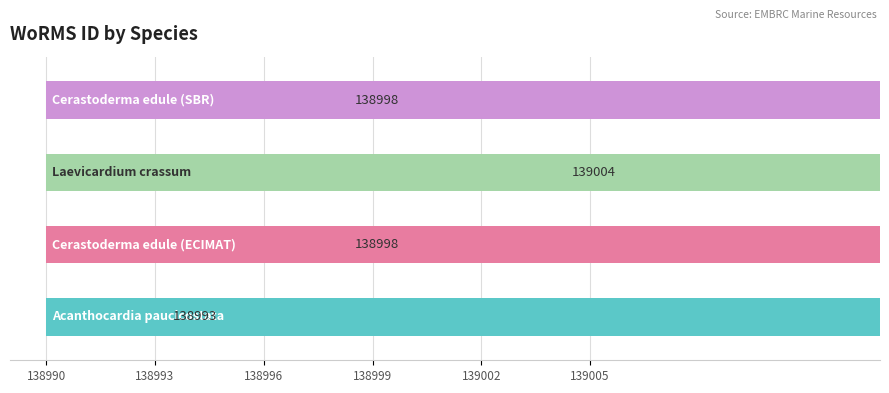

What is the ratio of the value at Acanthocardia paucicostata to the value at Cerastoderma edule (SBR)?

1.0